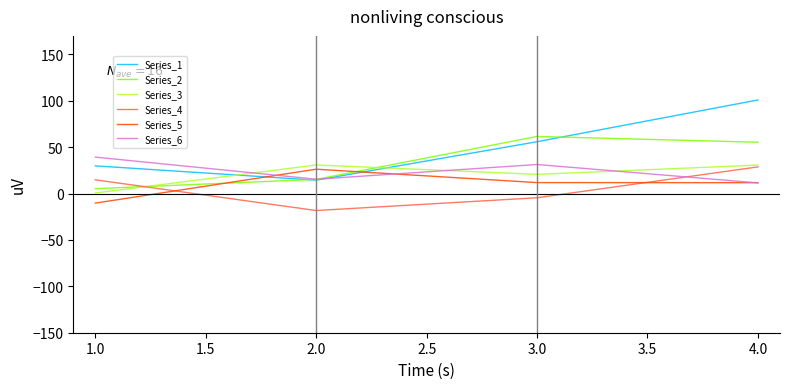

List the labels in order of Series_4 value, smallest first.

2.0, 3.0, 1.0, 4.0